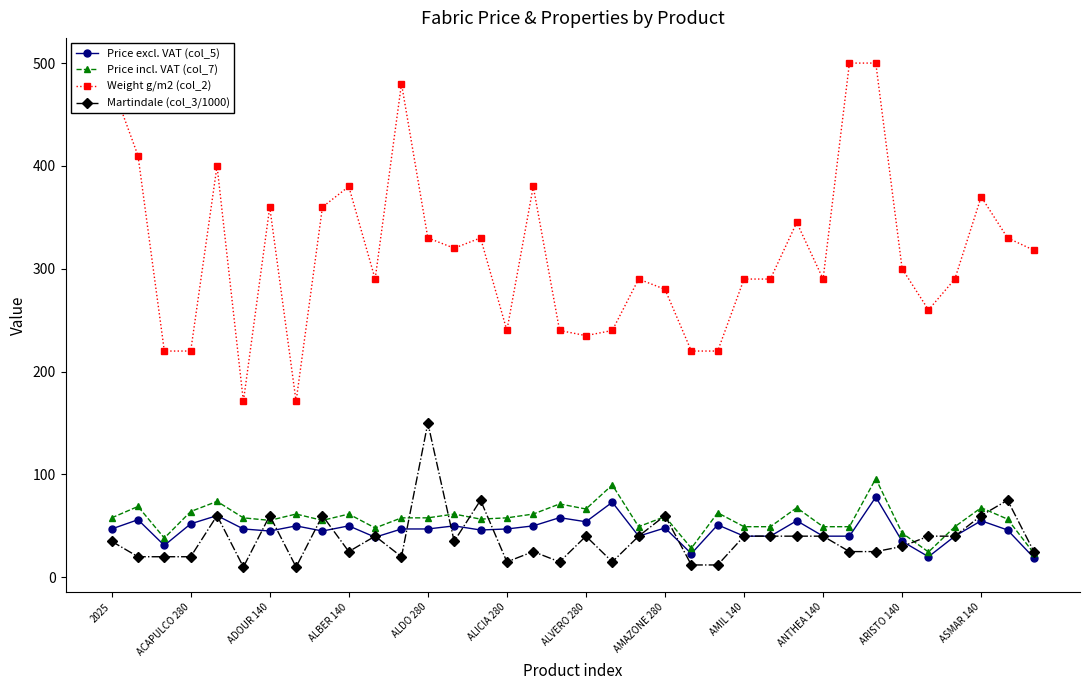

What is the maximum value for Weight g/m2 (col_2)?

500.0